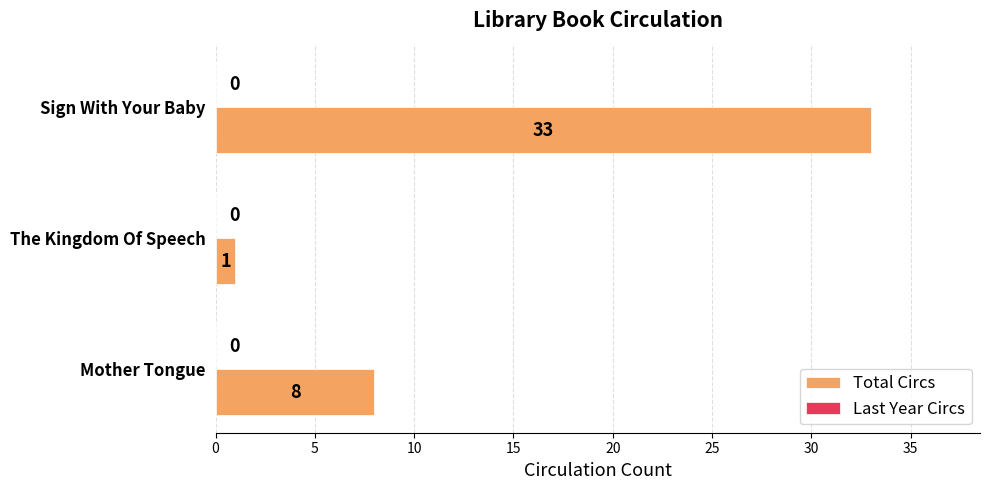

Are the bars horizontal?

Yes